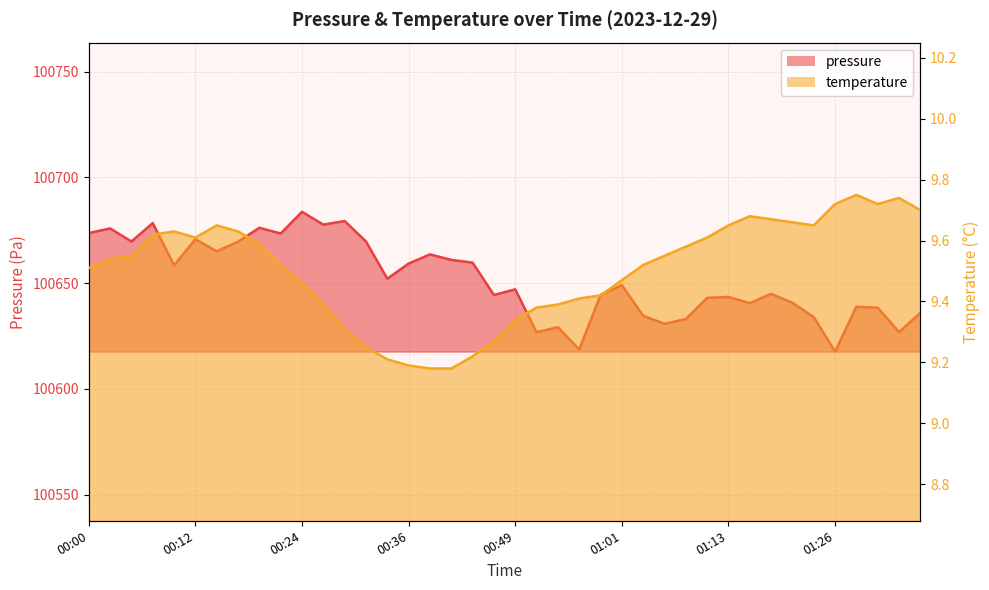

Reading left to right, transcribe all the data shown in this chart.

pressure: 100673.7	100675.9	100669.7	100678.4	100658.4	100670.8	100665.1	100669.6	100676.2	100673.5	100683.7	100677.7	100679.4	100669.7	100652.1	100659.2	100663.6	100661.0	100659.7	100644.4	100647.1	100626.8	100629.2	100618.6	100644.4	100649.0	100634.6	100630.8	100633.0	100643.0	100643.5	100640.5	100644.9	100640.7	100633.9	100617.6	100638.8	100638.4	100626.8	100636.0
temperature: 9.5	9.5	9.6	9.6	9.6	9.6	9.7	9.6	9.6	9.5	9.5	9.4	9.3	9.2	9.2	9.2	9.2	9.2	9.2	9.3	9.3	9.4	9.4	9.4	9.4	9.5	9.5	9.6	9.6	9.6	9.7	9.7	9.7	9.7	9.7	9.7	9.8	9.7	9.7	9.7